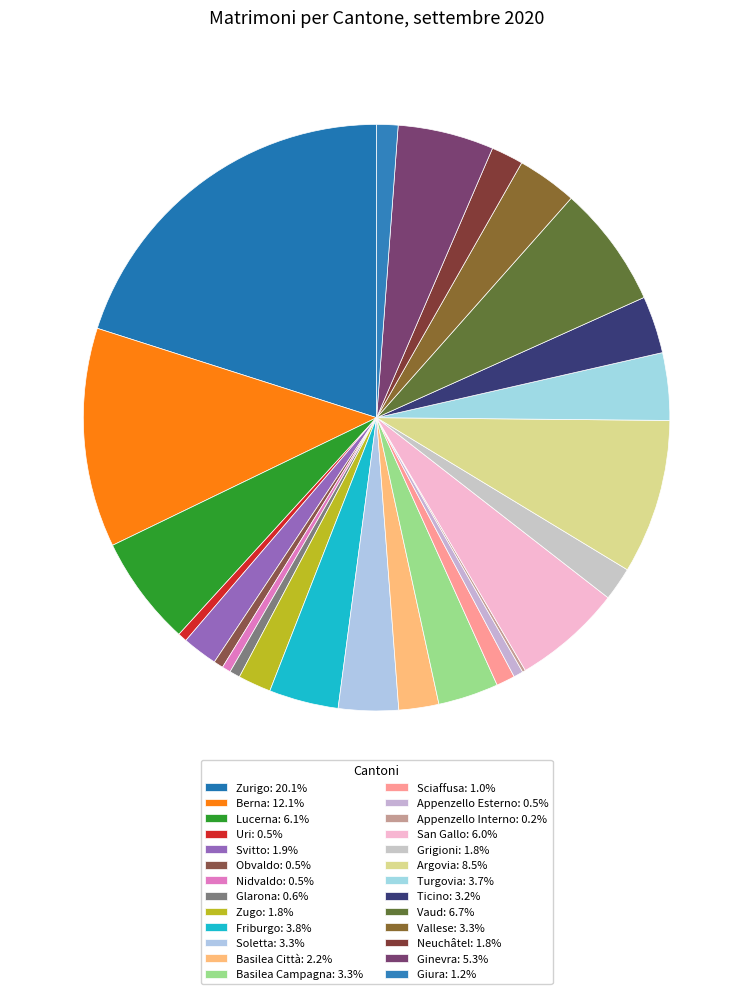

What percentage is the Obvaldo slice, to the nearest percent?

1%